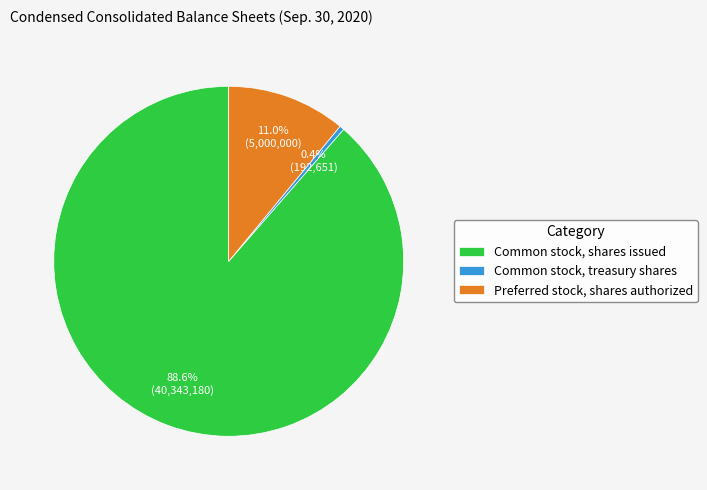

What portion of the pie excludes Common stock, shares issued?

11.4%